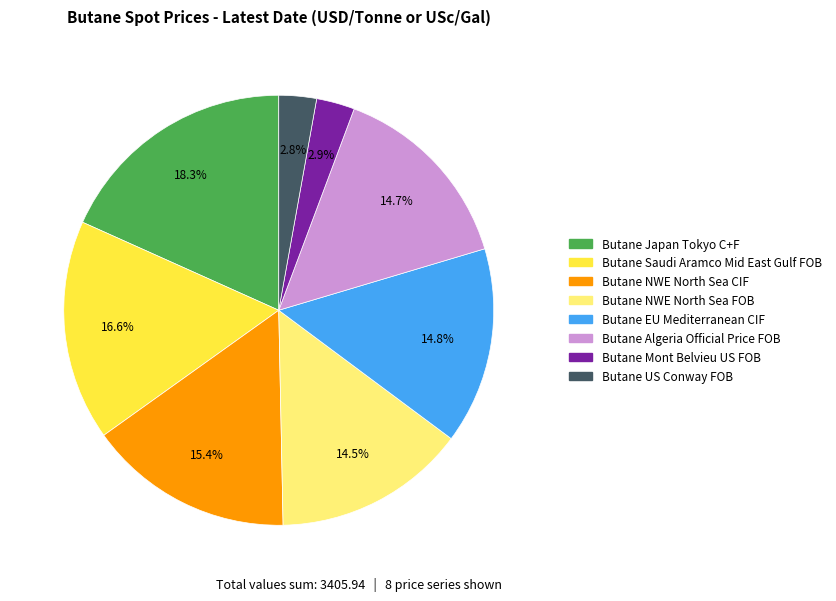

What is the total percentage of Butane EU Mediterranean CIF and Butane NWE North Sea FOB?

29.3%